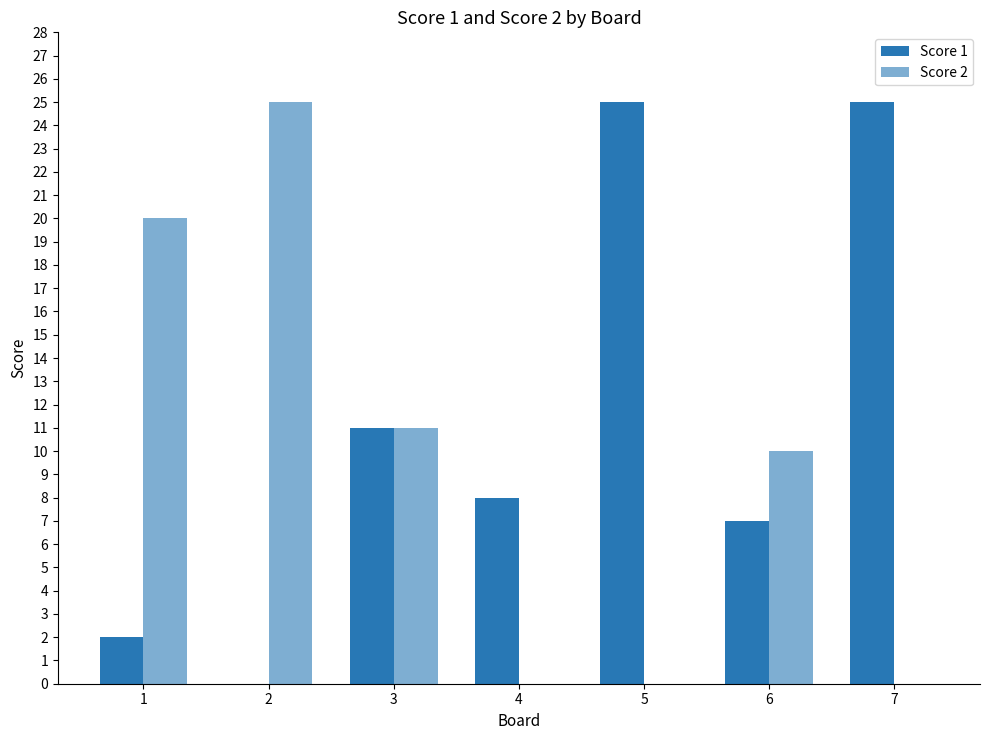

How many groups of bars are there?

7